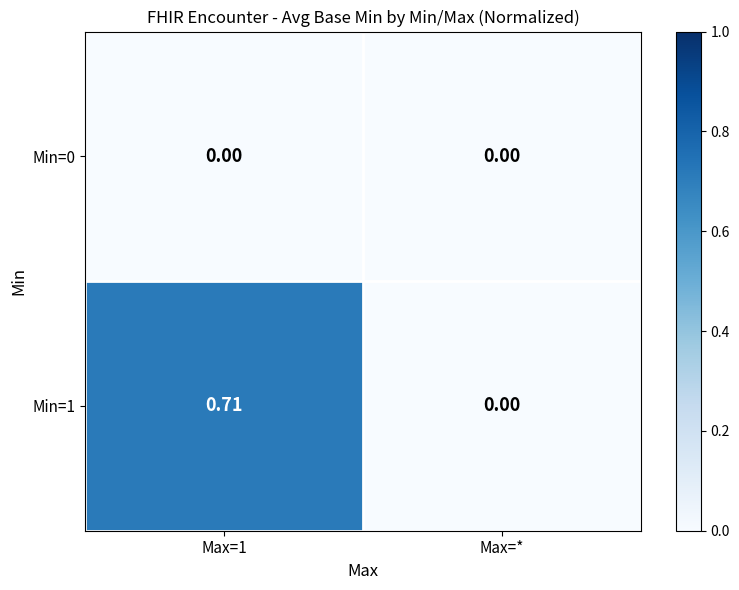

Rank the series at Max=1 from lowest to highest value.

Min=0, Min=1